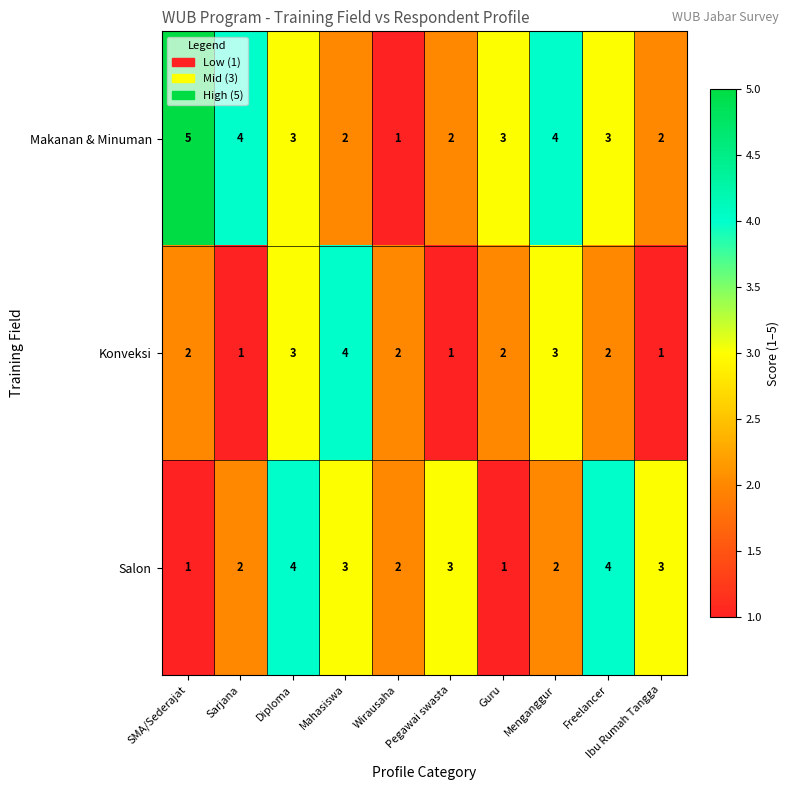

What is the sum of the Makanan & Minuman values at Sarjana and Mahasiswa?

6